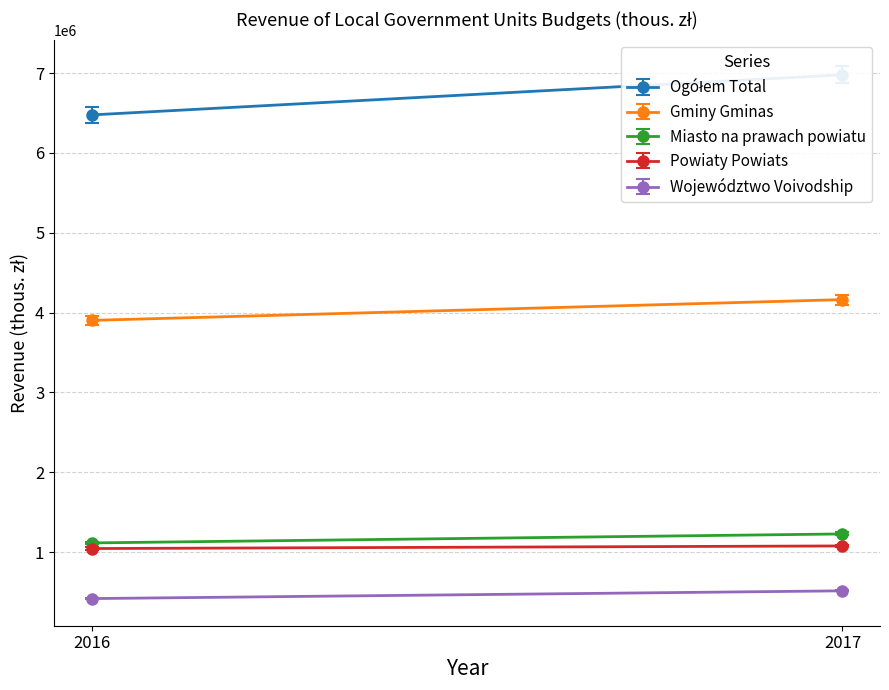

What is the average value of the Ogółem Total series?

6727992.3